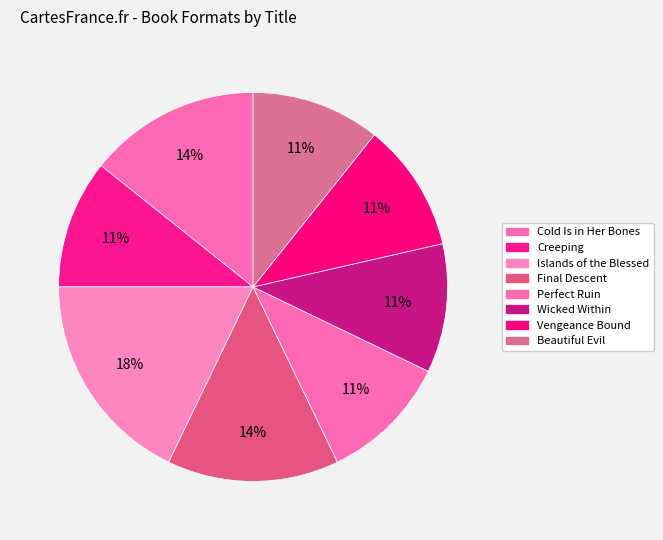

Which has a higher value, Creeping or Wicked Within?

Creeping